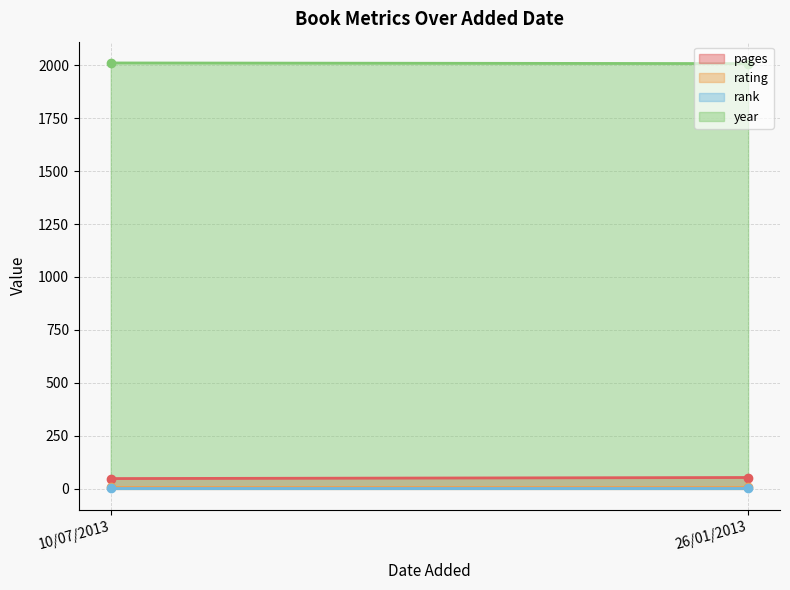

What is the total value across all series at 26/01/2013?

2071